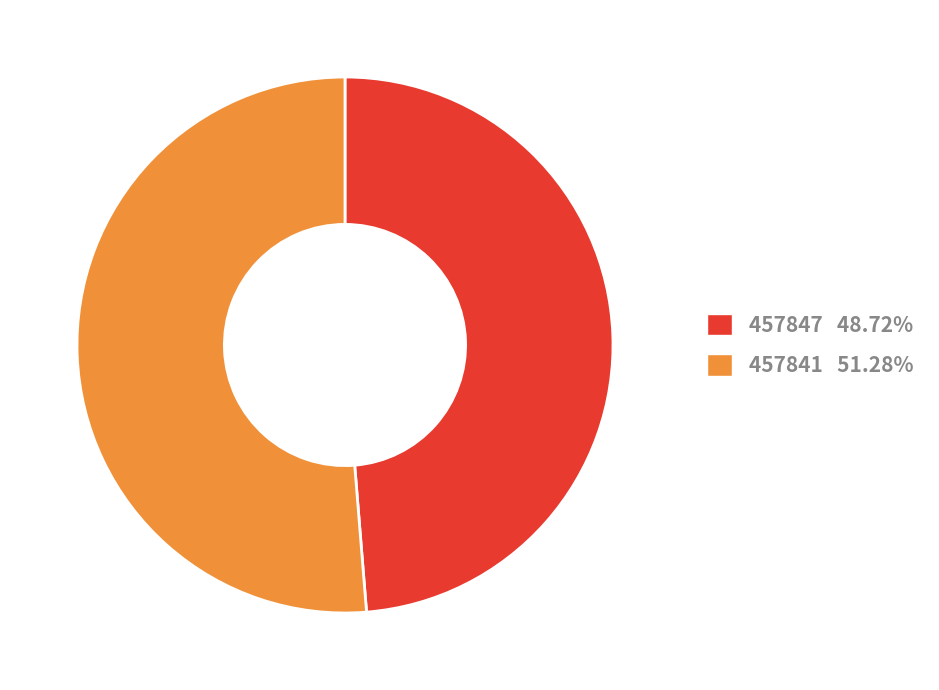

Does any single category account for the majority?

Yes